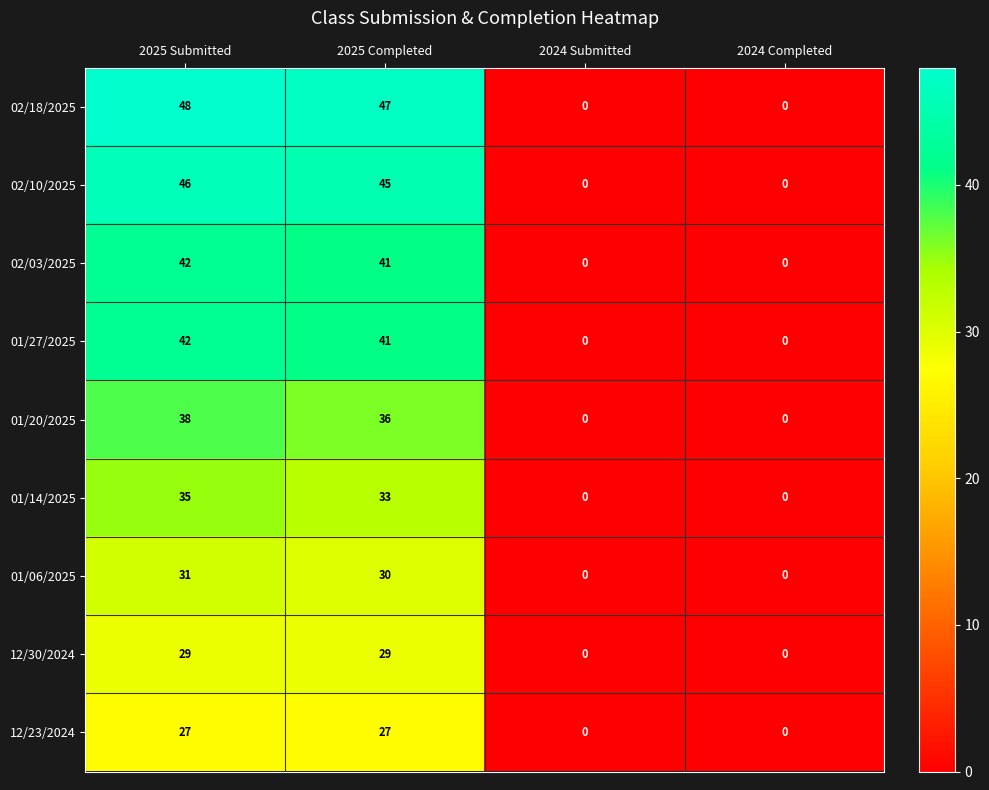

At which category does the chart reach its peak across all series?

2025 Submitted